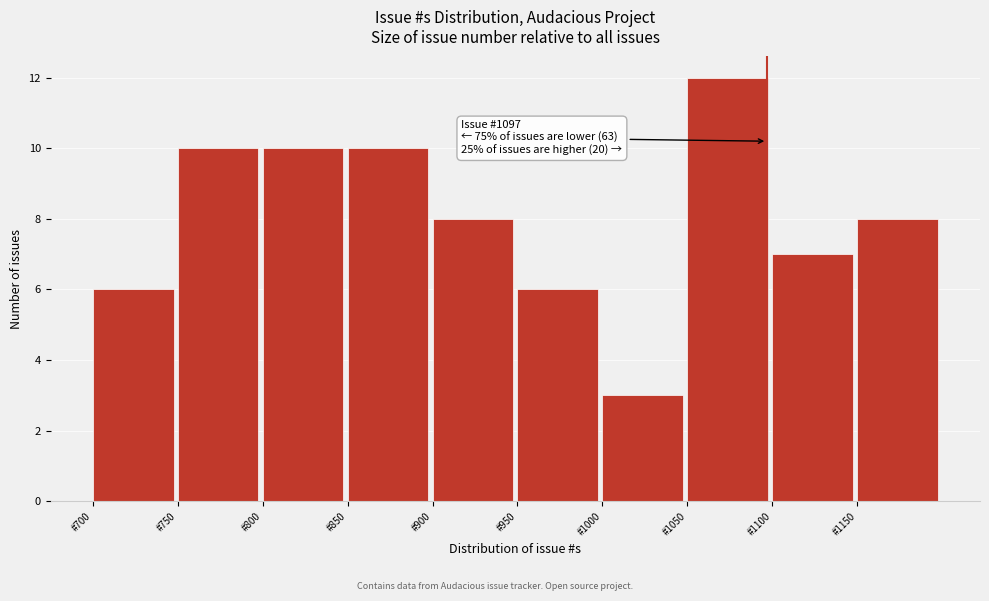

Which range on the x-axis has the tallest bar?

1050 to 1100